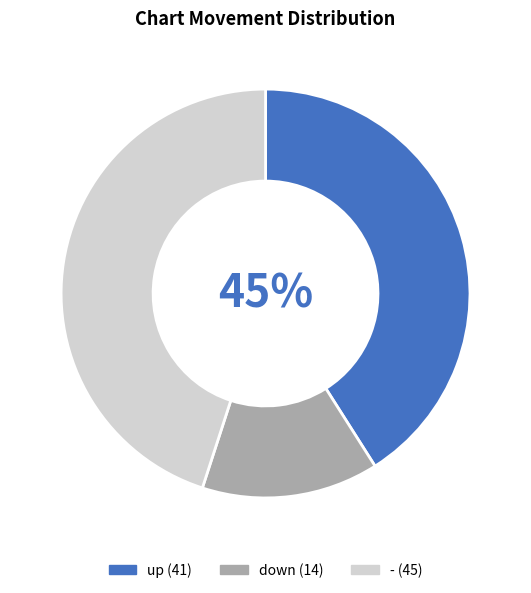

What is the largest slice in the pie chart?

-